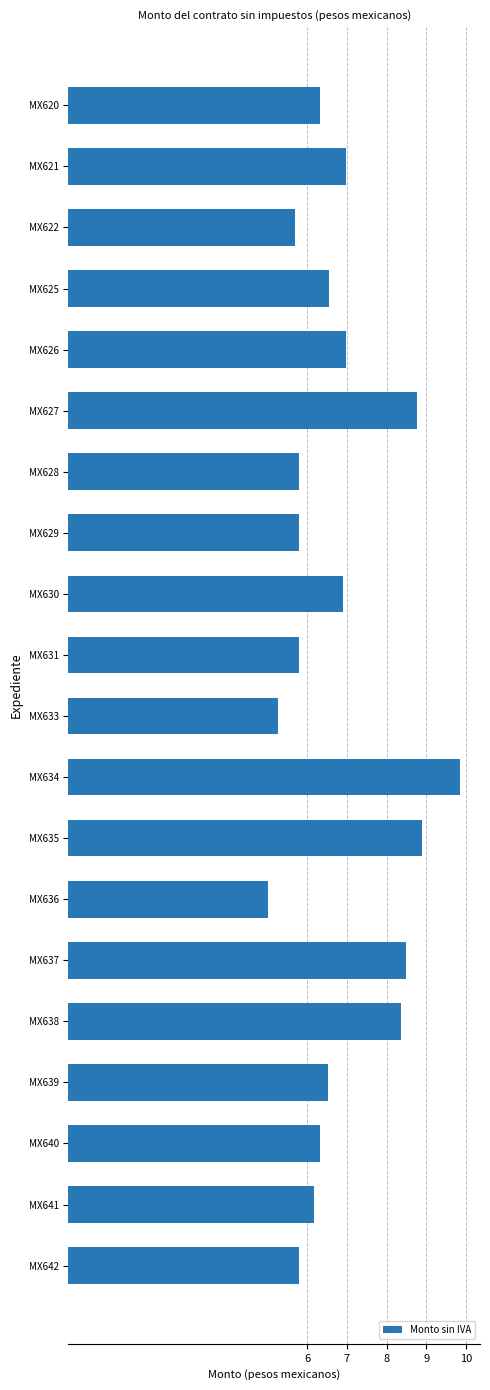

Which category has the lowest value across all series?

MX636